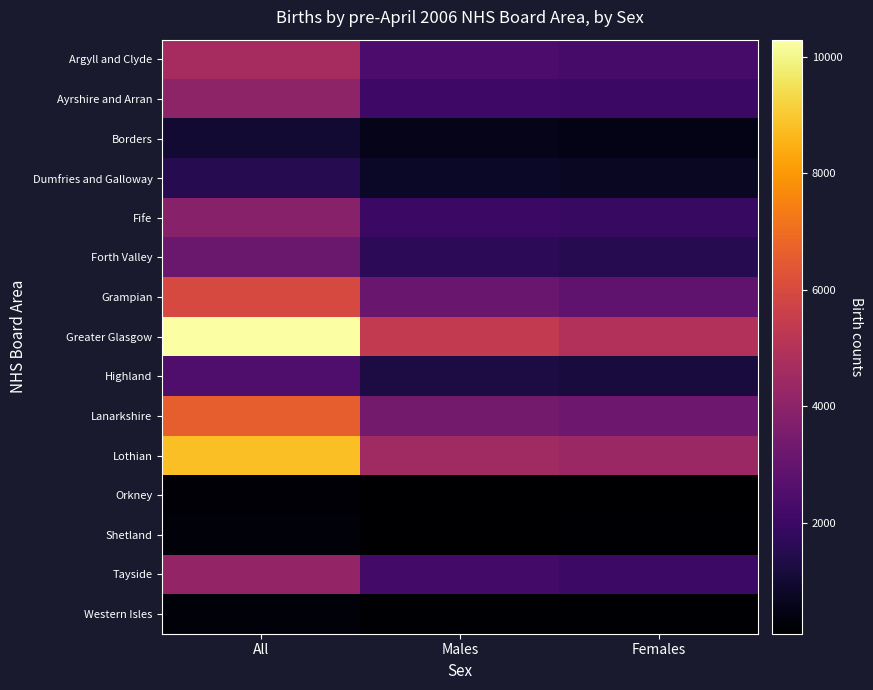

Which series has the largest total across all categories?

Greater Glasgow